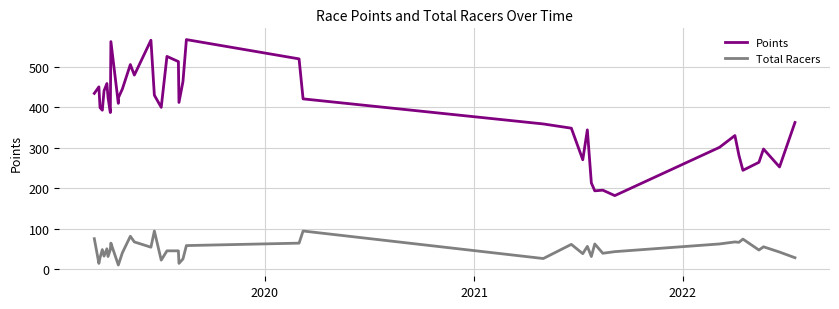

What is the difference between the second highest and second lowest values in the Points series?

372.0